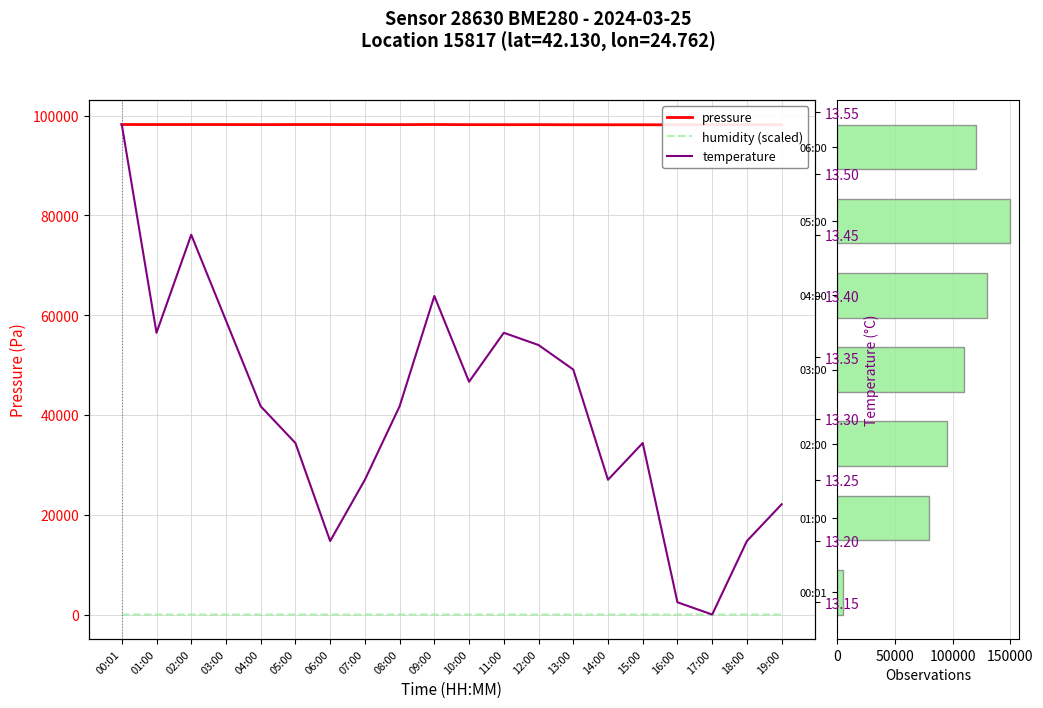

At which label is humidity (scaled) closest to 9?

00:01